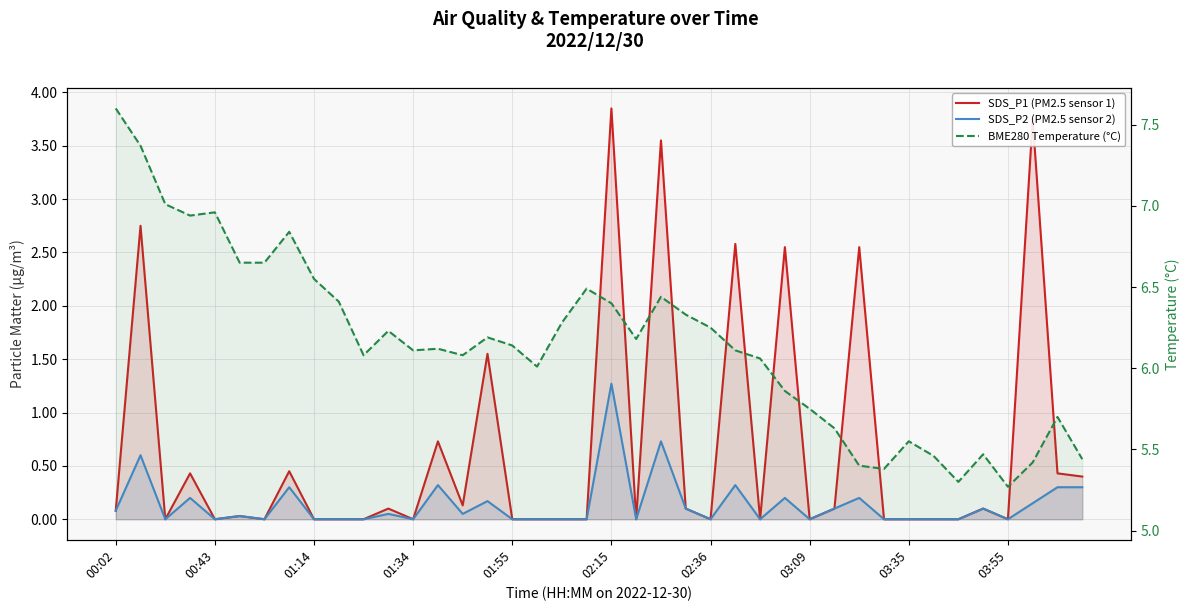

Is the value of SDS_P1 (PM2.5 sensor 1) at 01:14 greater than the value of SDS_P2 (PM2.5 sensor 2) at 15?

No